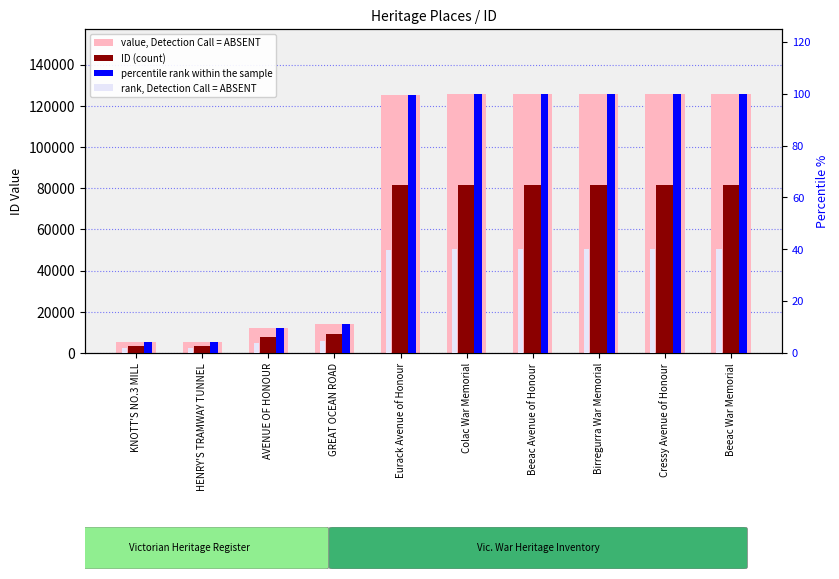

Which series changed the most between Cressy Avenue of Honour and Beeac War Memorial?

value, Detection Call = ABSENT